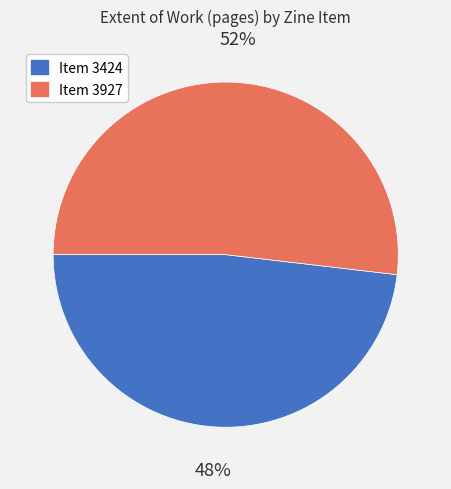

What is the ratio of the value at Item 3927 to the value at Item 3424?

1.1